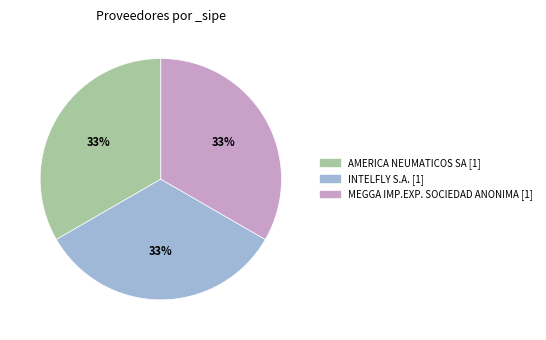

Is there any slice that represents more than half of the pie?

No